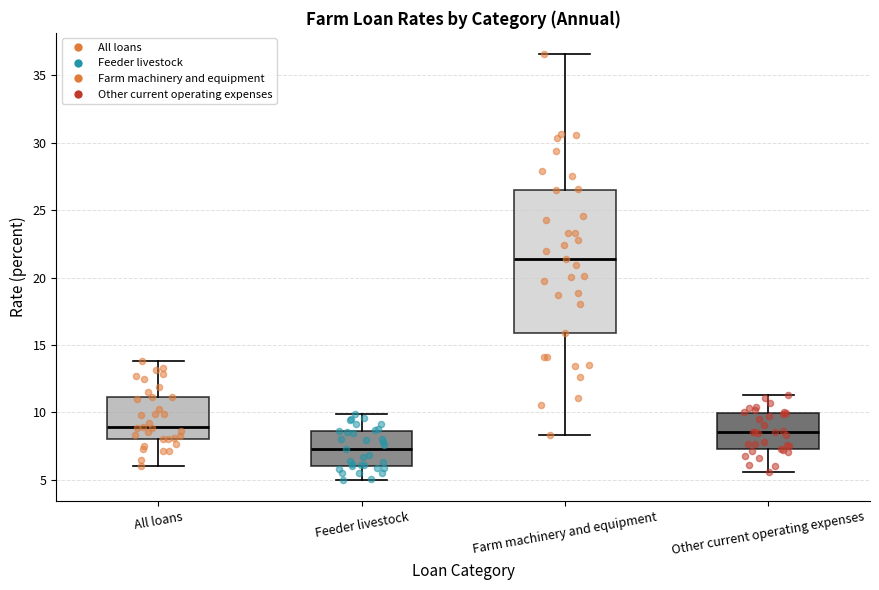

Which box has the lowest median line?

Feeder livestock